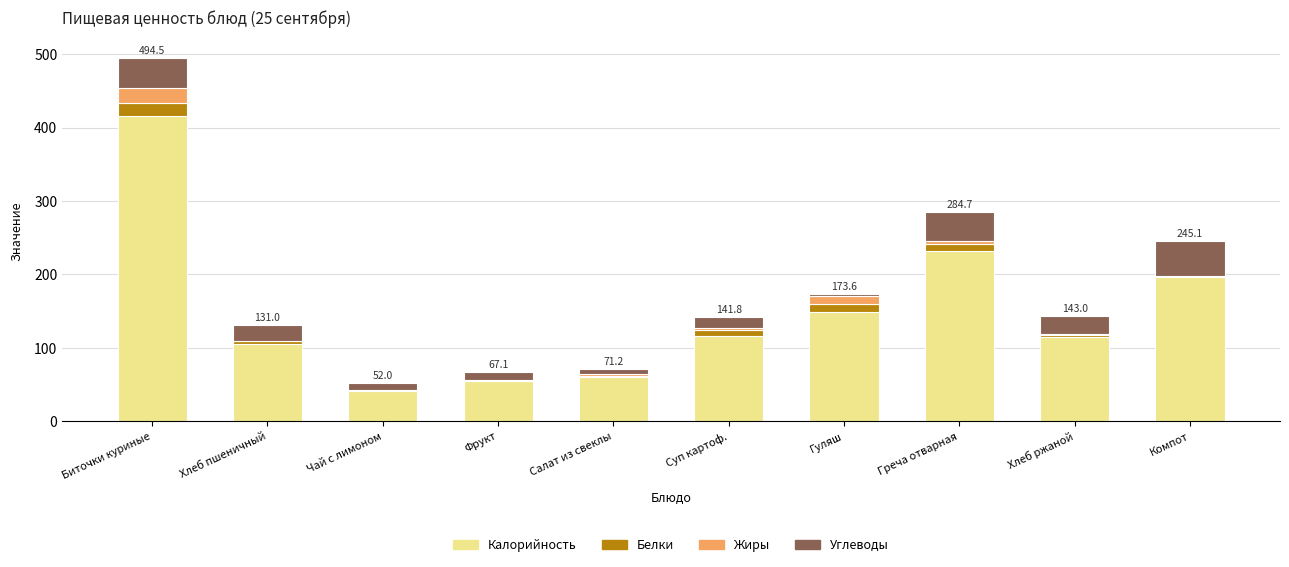

At which category is the sum across all series the highest?

Биточки куриные